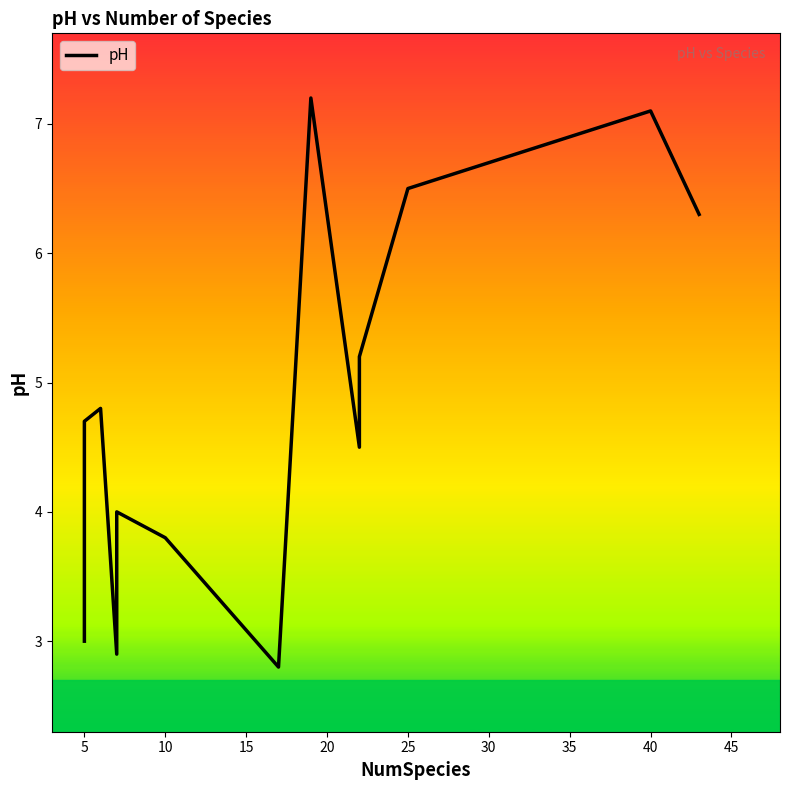

What is the minimum value shown in the chart?

2.8